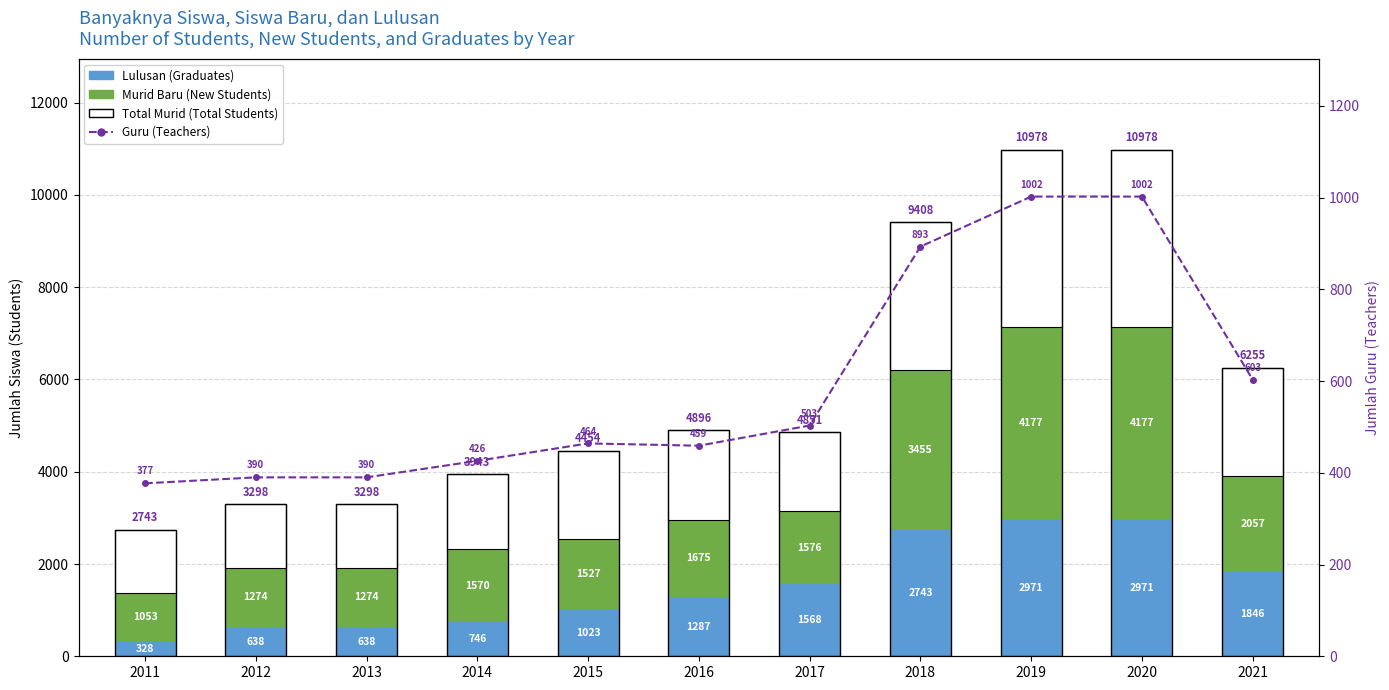

What is the difference between the maximum and minimum values in the Guru (Teachers) series?

625